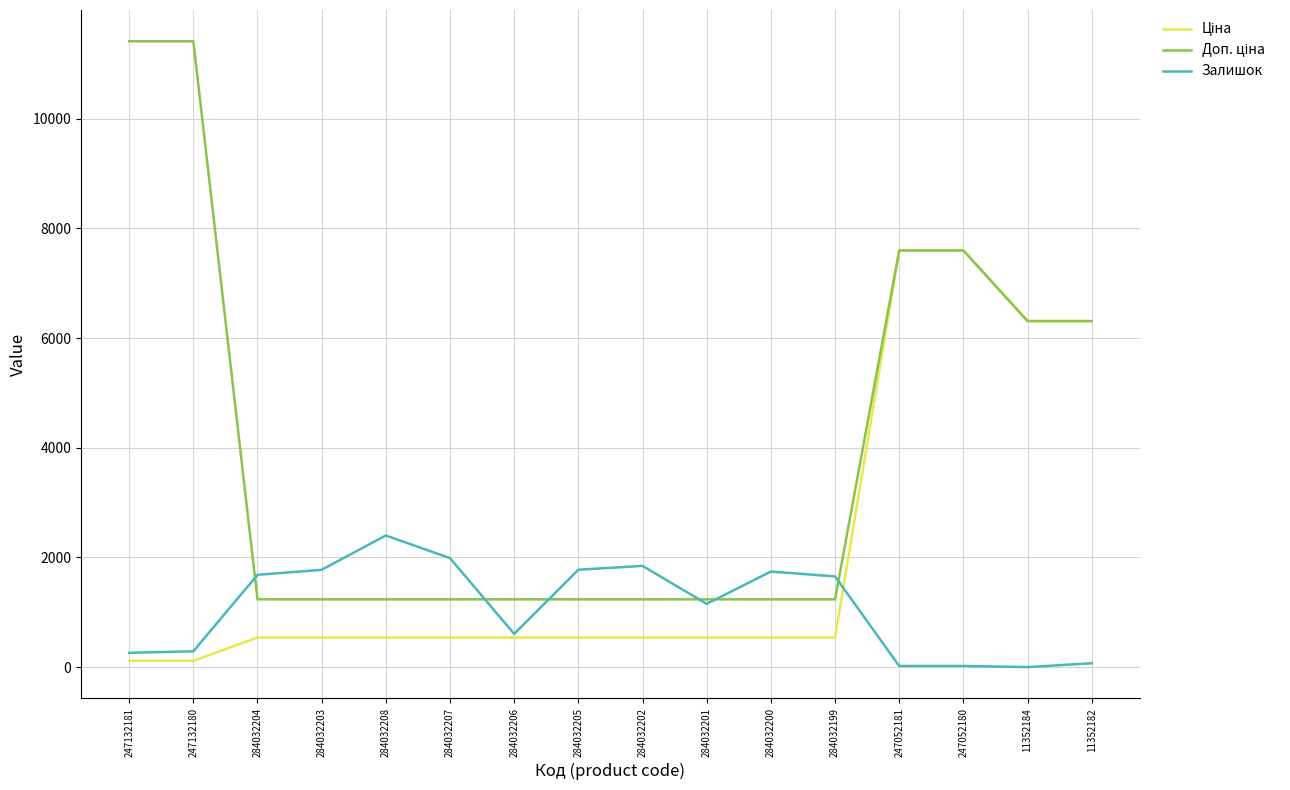

True or false: Залишок has a value of 0.0 at 11352184.

True